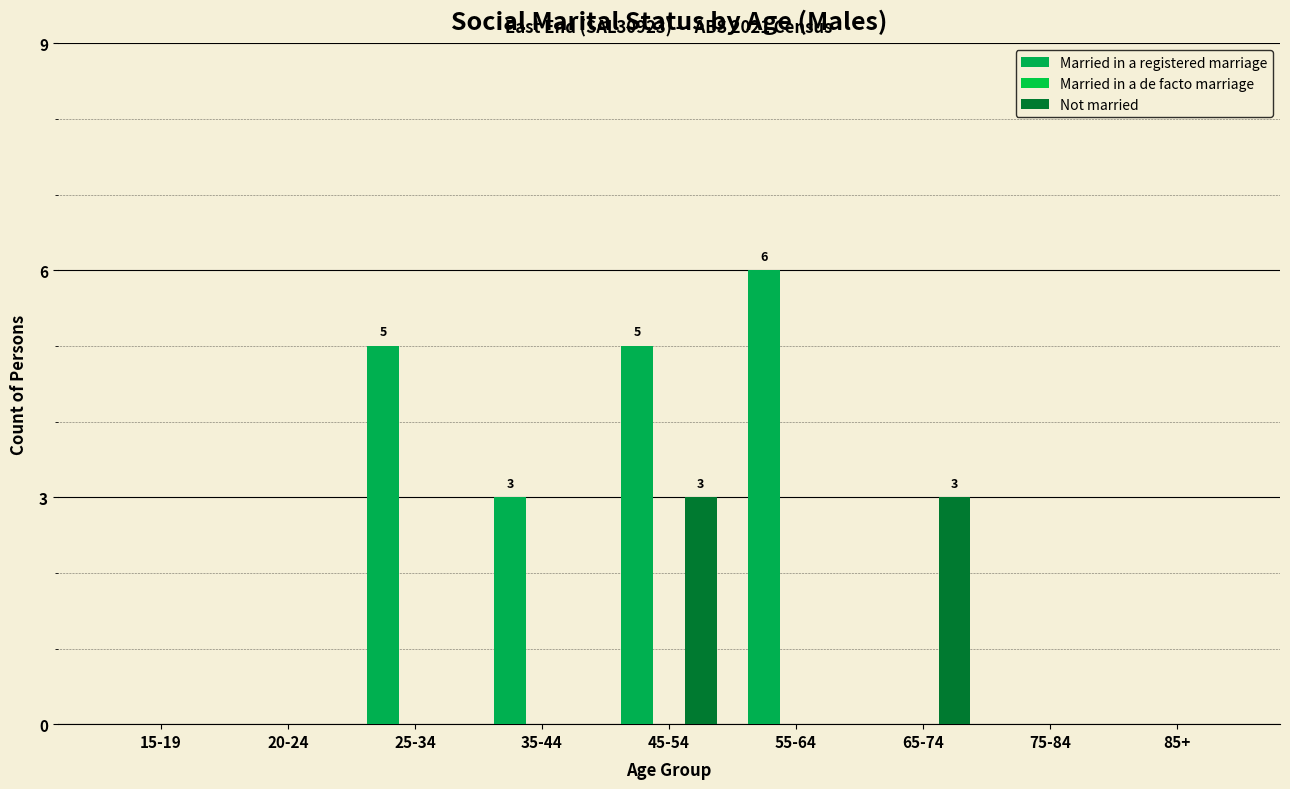

Count the number of data series in this chart.

2